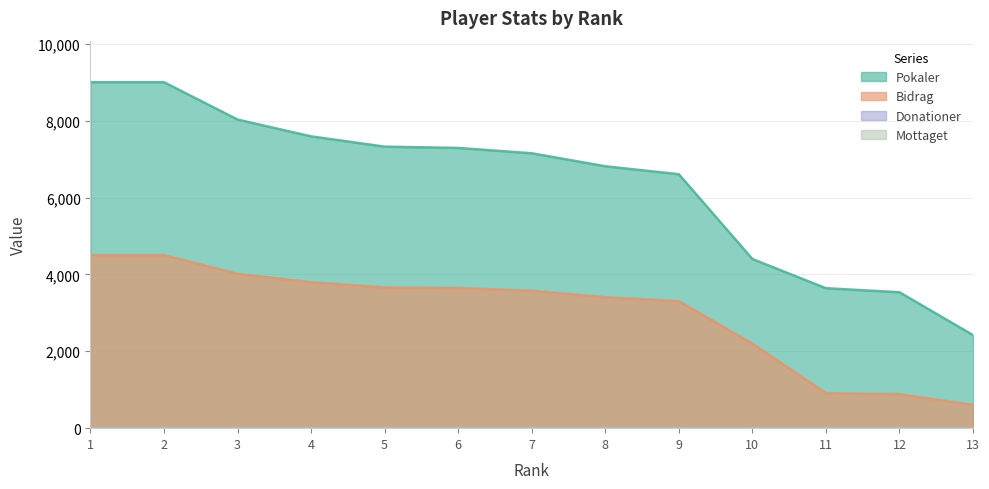

The Bidrag series shows 910 at 11. True or false?

True